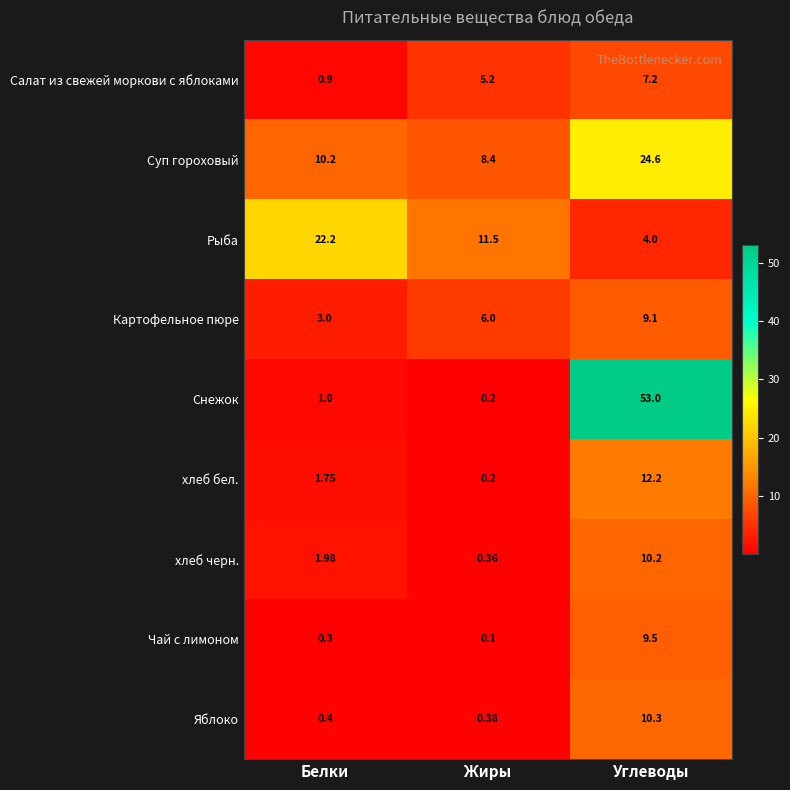

How many categories are shown in the chart?

3